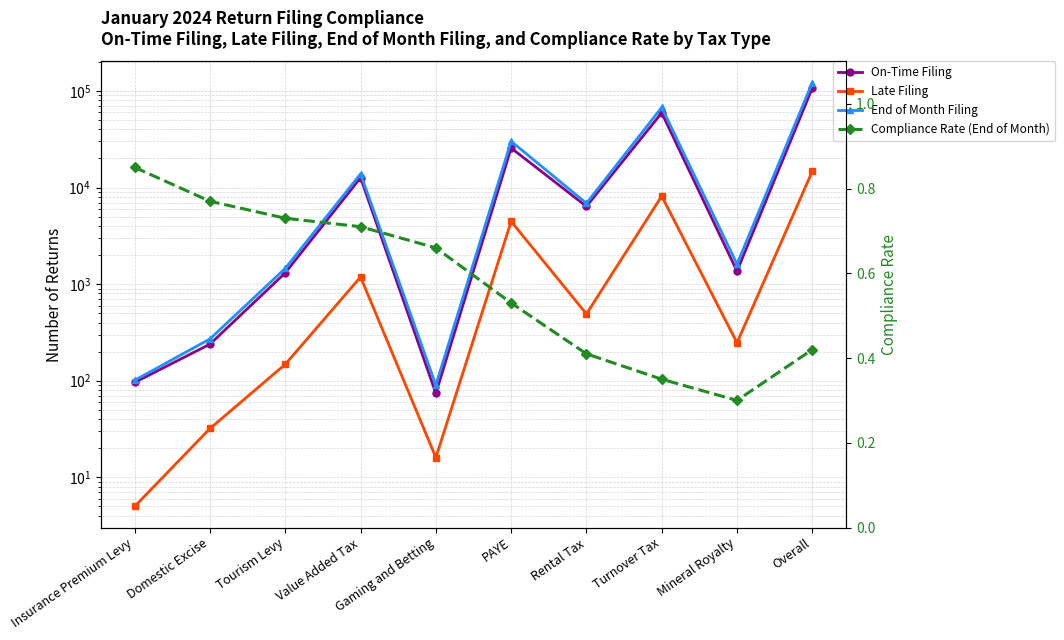

Which category has the highest value in the Late Filing series?

Overall